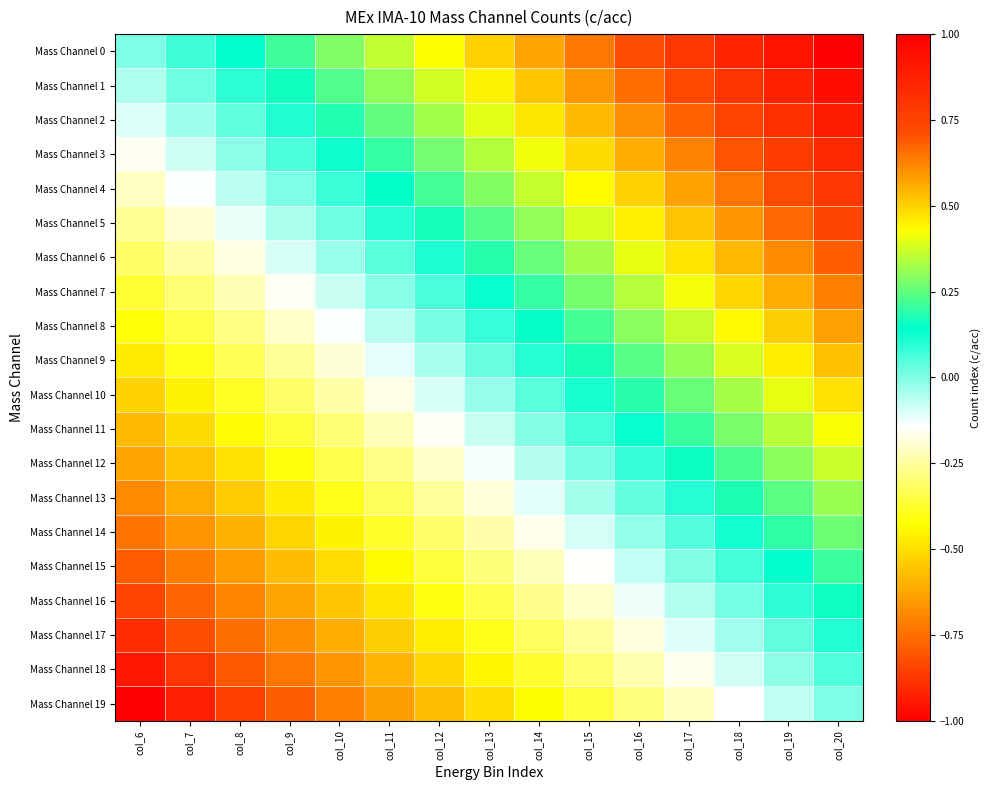

Rank the series at col_12 from lowest to highest value.

Mass Channel 19, Mass Channel 18, Mass Channel 17, Mass Channel 16, Mass Channel 15, Mass Channel 14, Mass Channel 13, Mass Channel 12, Mass Channel 11, Mass Channel 10, Mass Channel 9, Mass Channel 8, Mass Channel 7, Mass Channel 6, Mass Channel 5, Mass Channel 4, Mass Channel 3, Mass Channel 2, Mass Channel 1, Mass Channel 0